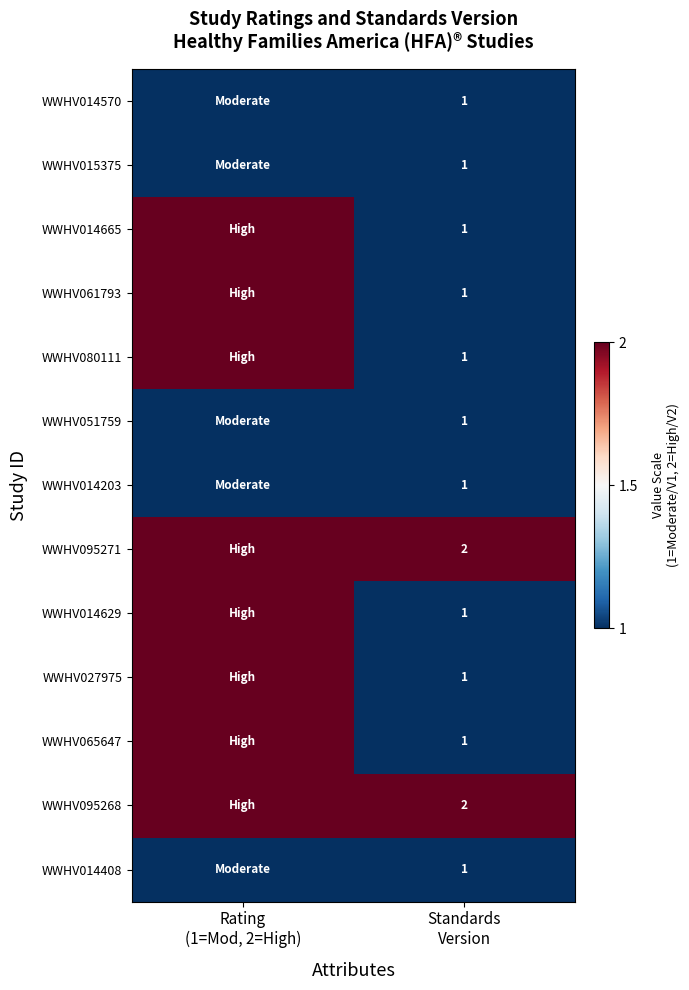

At how many categories does at least one series exceed 1?

2